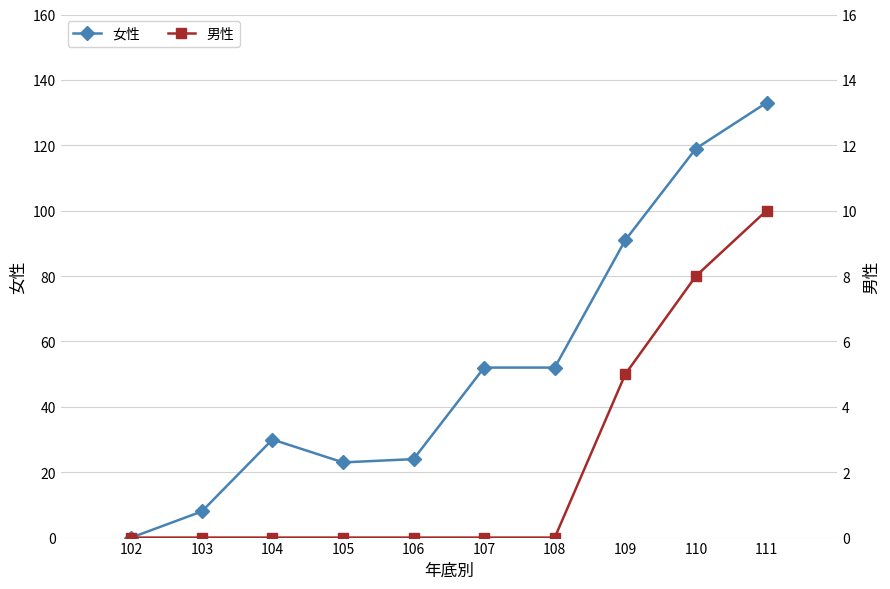

Which series has the largest total across all categories?

女性